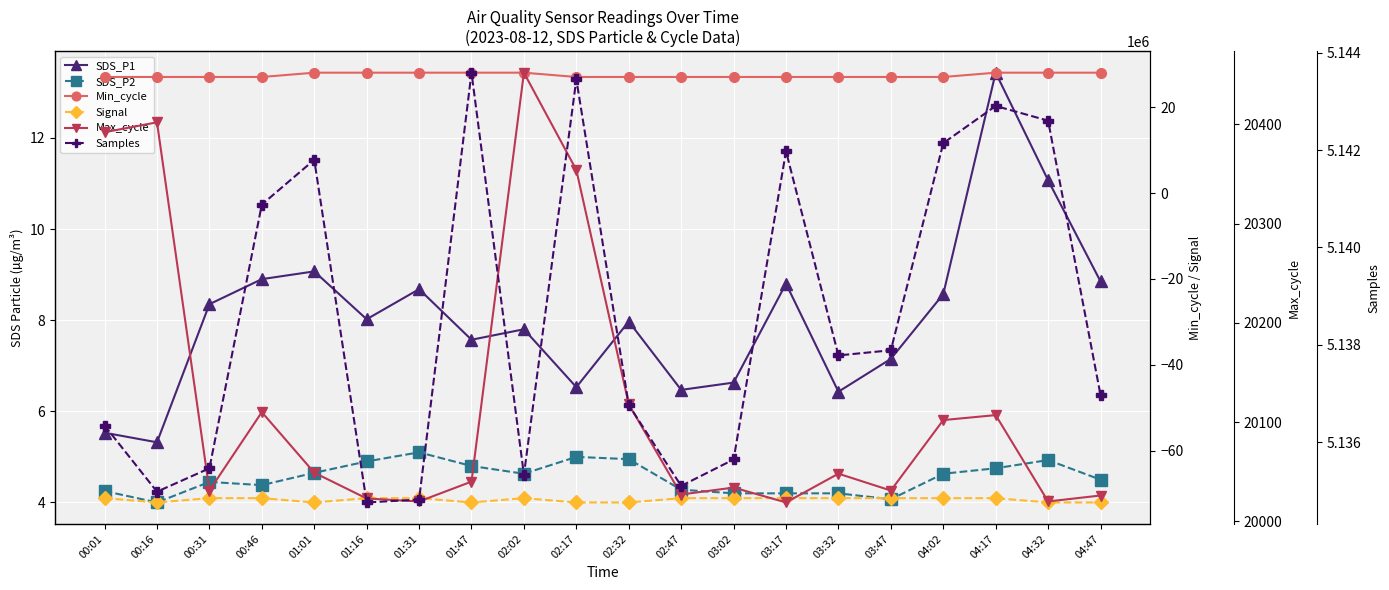

At which label is Samples closest to 5139176?

03:47